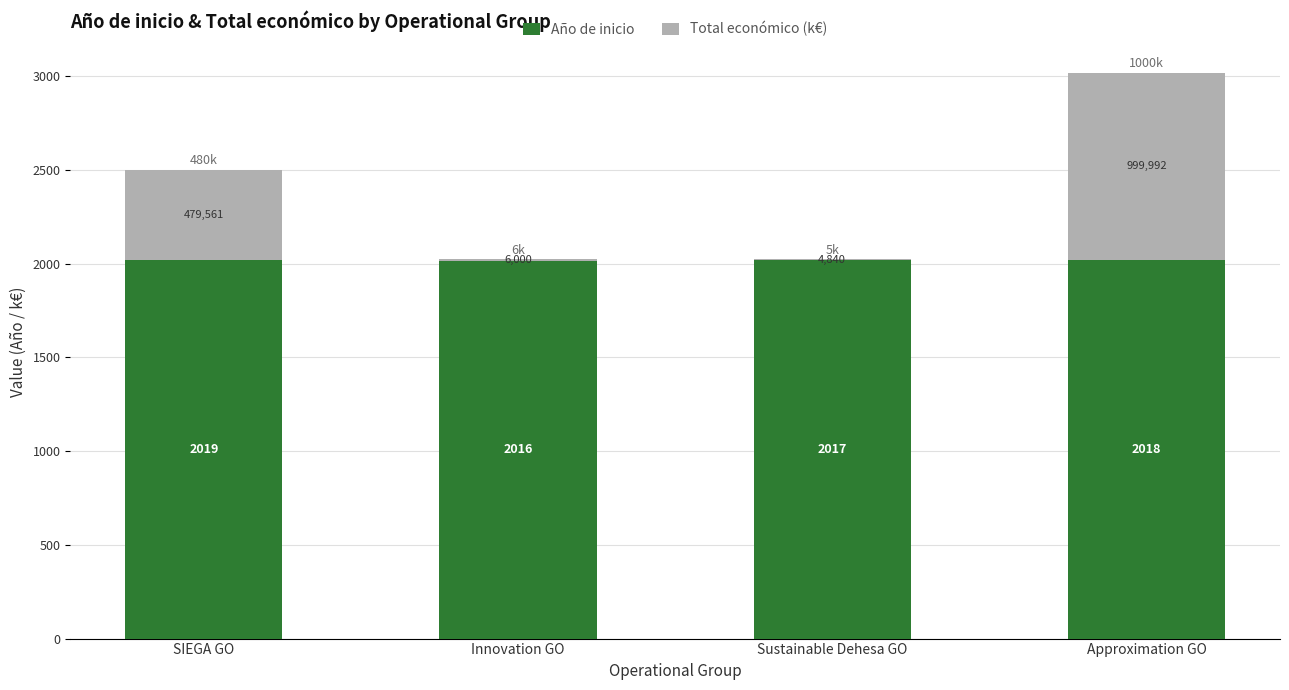

At which category is the sum across all series the highest?

Approximation GO